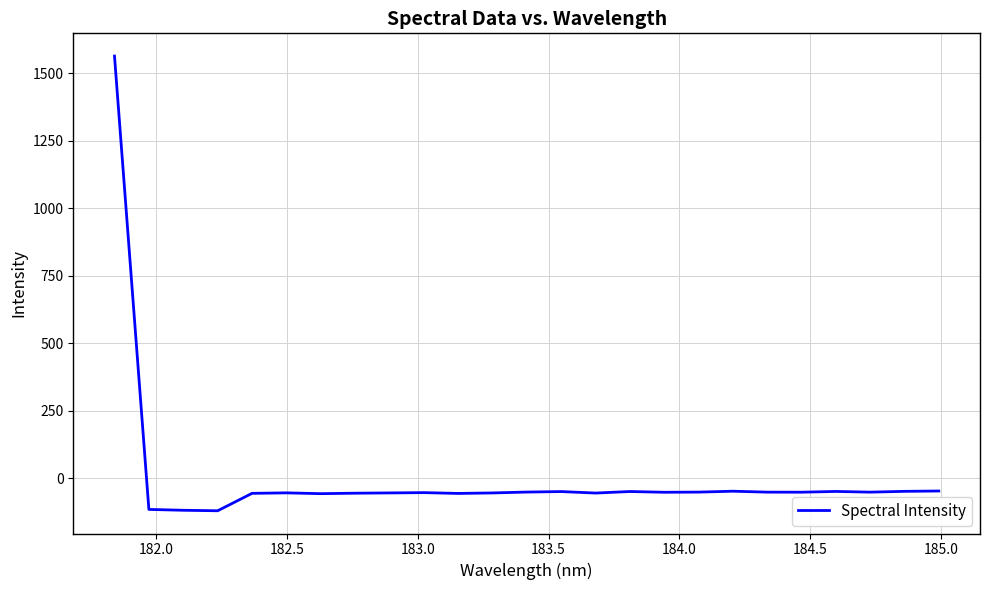

What is the maximum value shown in the chart?

1564.4